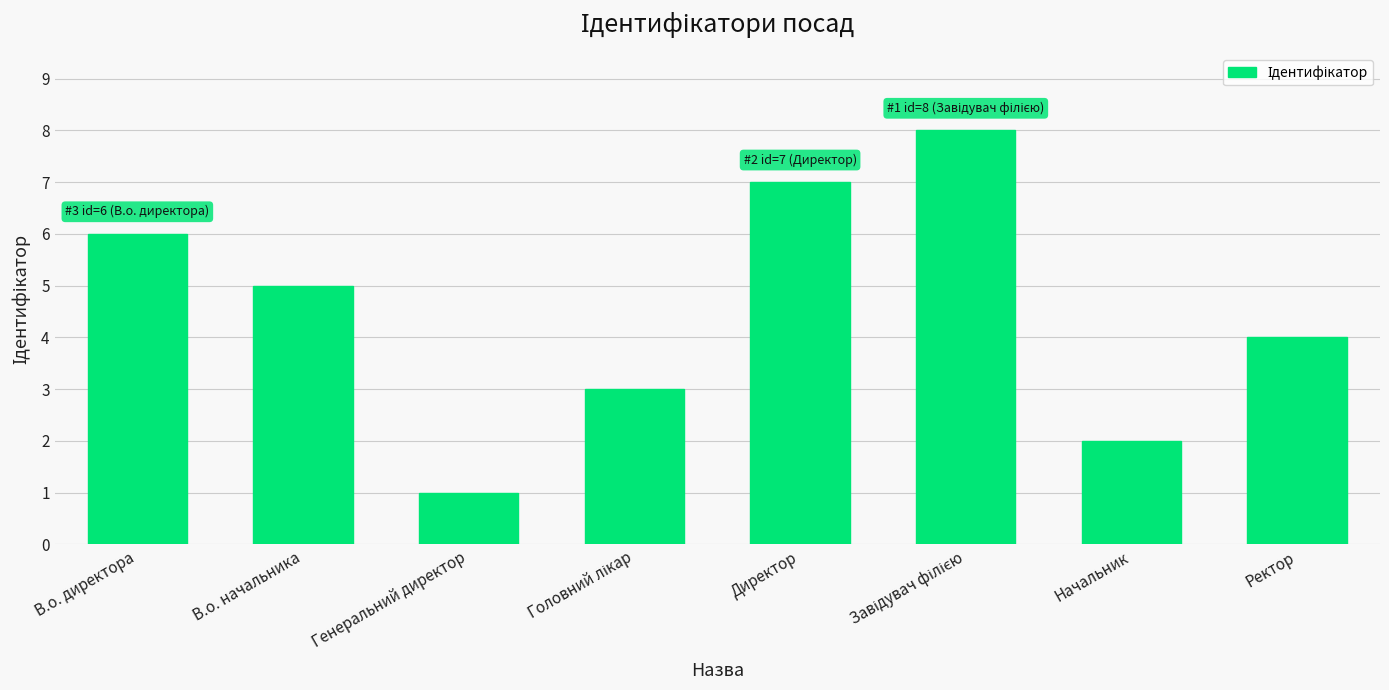

Is it true that the value at В.о. директора is 2?

False